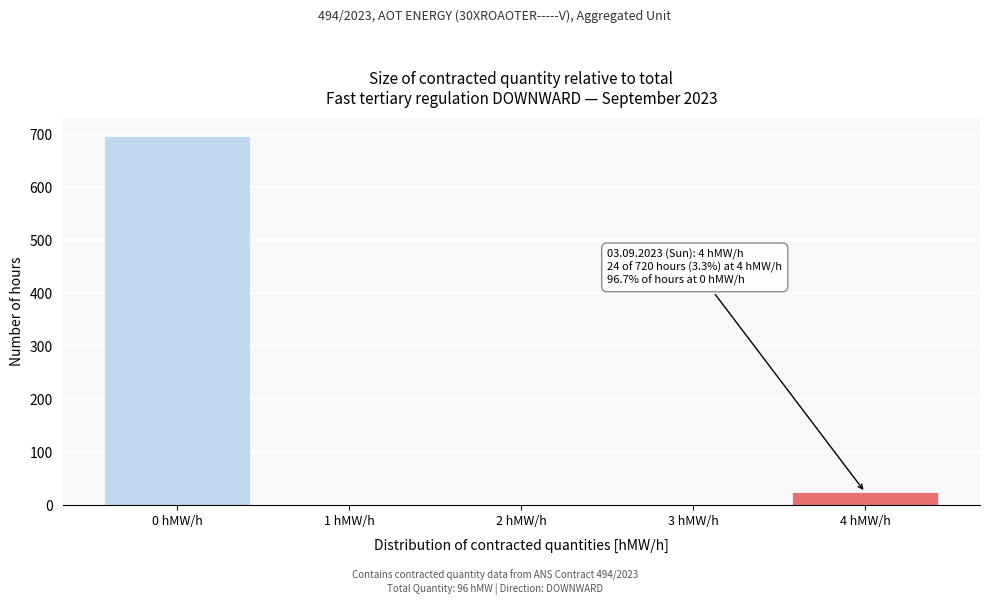

Reading left to right, transcribe all the data shown in this chart.

0 hMW/h=696	1 hMW/h=0	2 hMW/h=0	3 hMW/h=0	4 hMW/h=24